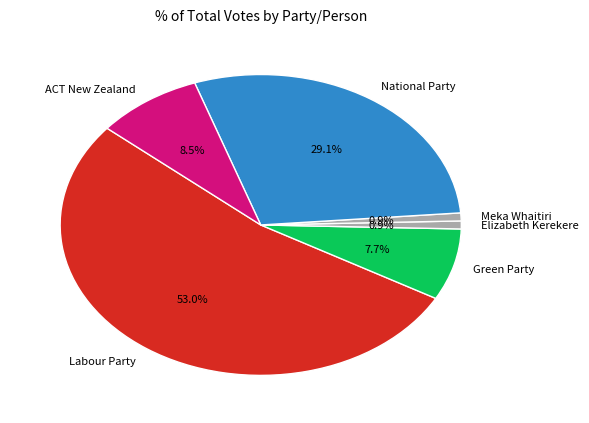

How many slices are in this pie chart?

6